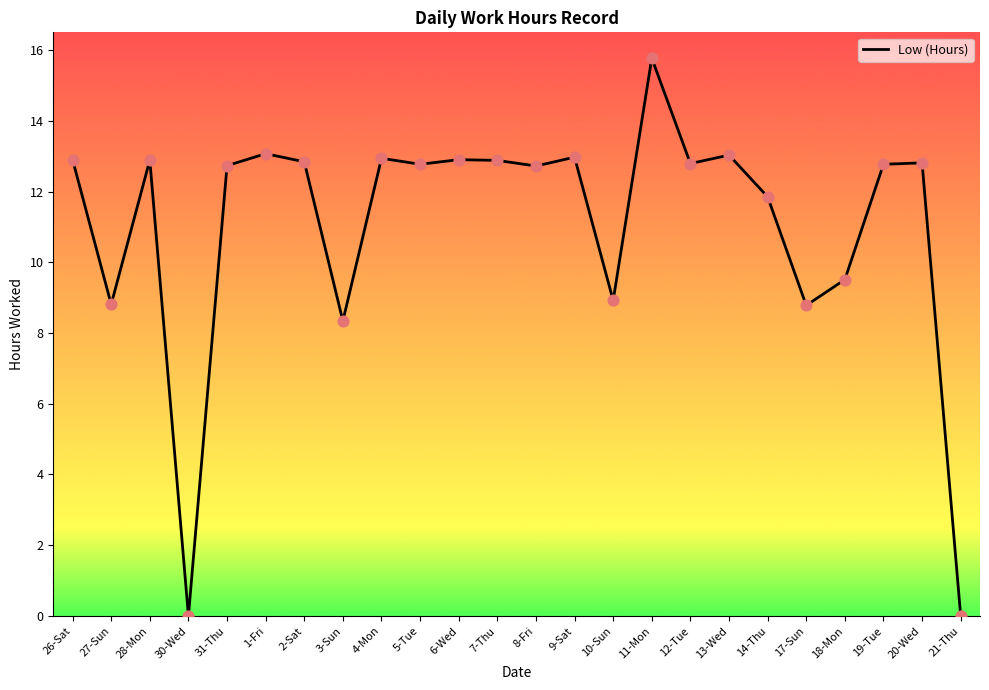

What is the change in value from 28-Mon to 20-Wed?

-0.1